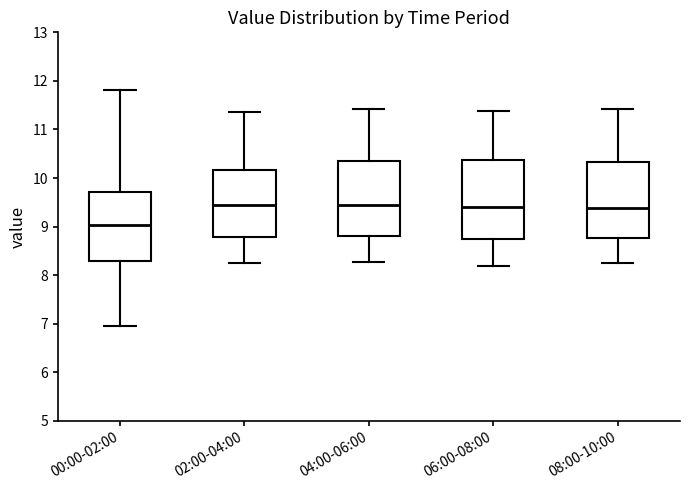

Where is the lower edge of the box for 00:00-02:00 on the y-axis? The values are not printed on the chart, so give them approximately, as read against the axis.

8.3